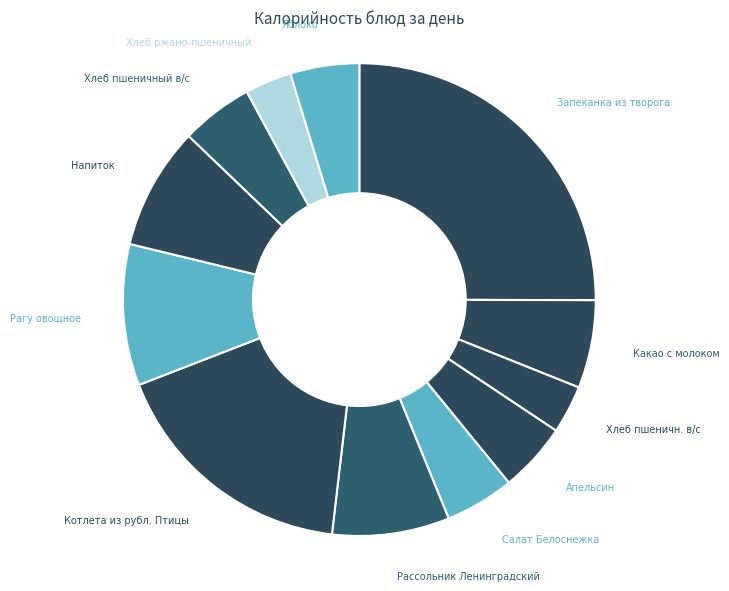

Is it true that Хлеб пшеничный в/с is 5% of the pie?

True